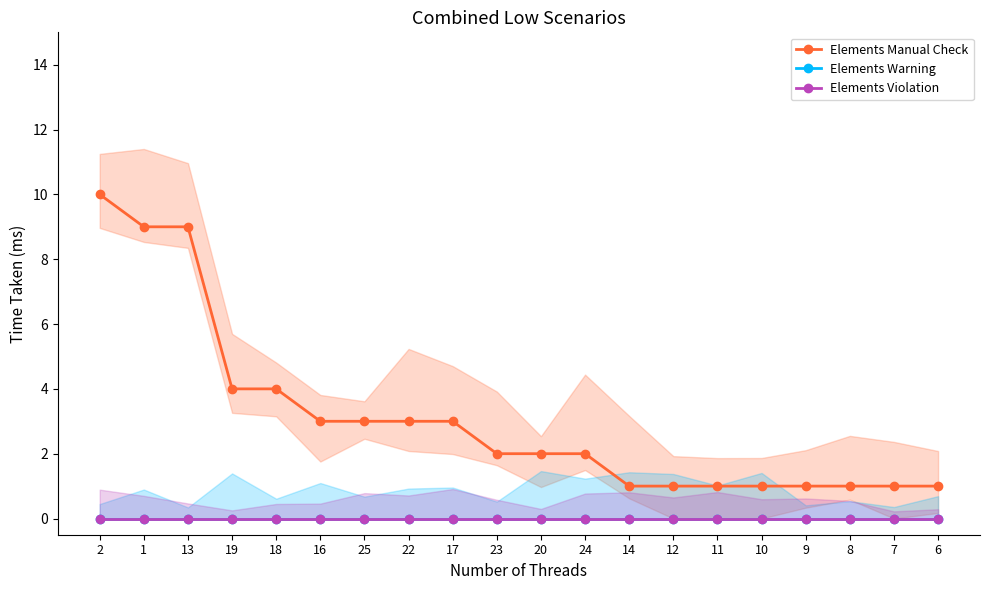

What is the difference between the second highest and minimum values in the Elements Manual Check series?

8